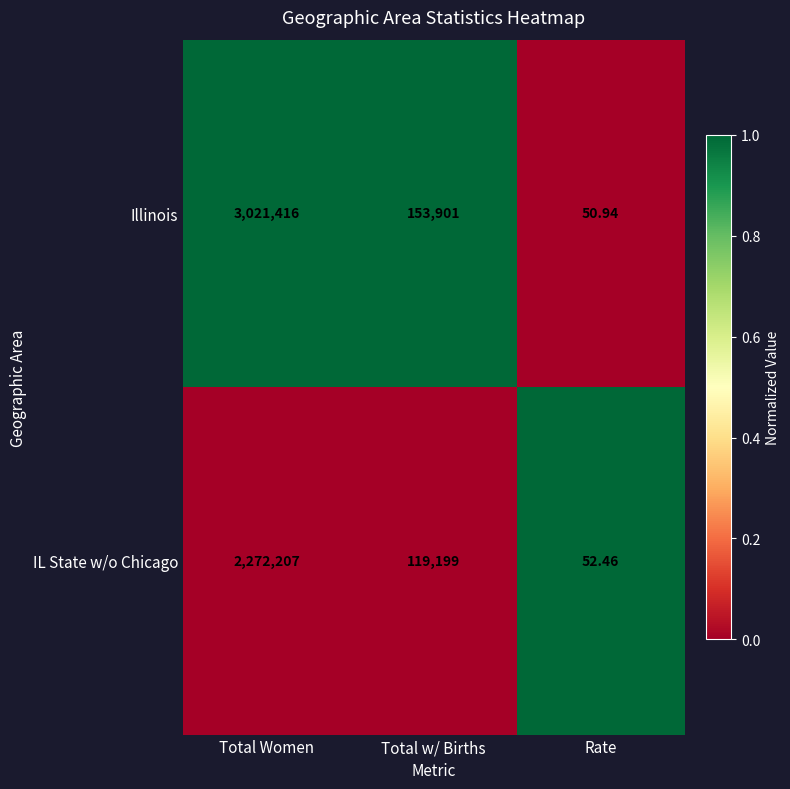

At which label does IL State w/o Chicago first exceed 119199?

Total Women